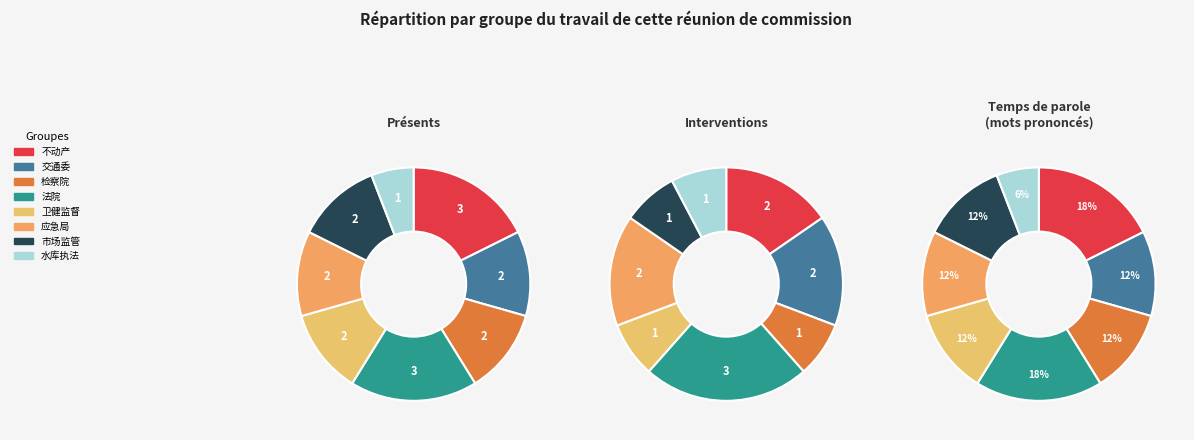

Does 密云水库综合执法大队 account for over 50% of the chart?

No